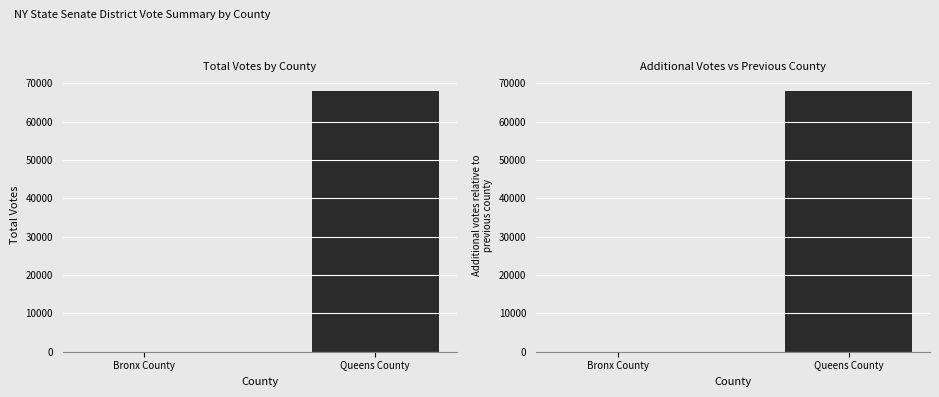

Which series has the widest spread of values?

Total Votes